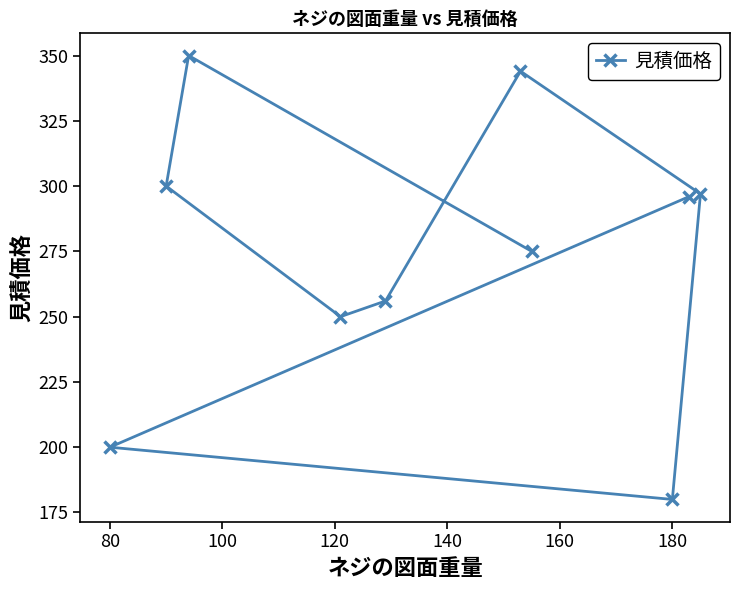

What is the approximate value at 80, to the nearest 10?

200